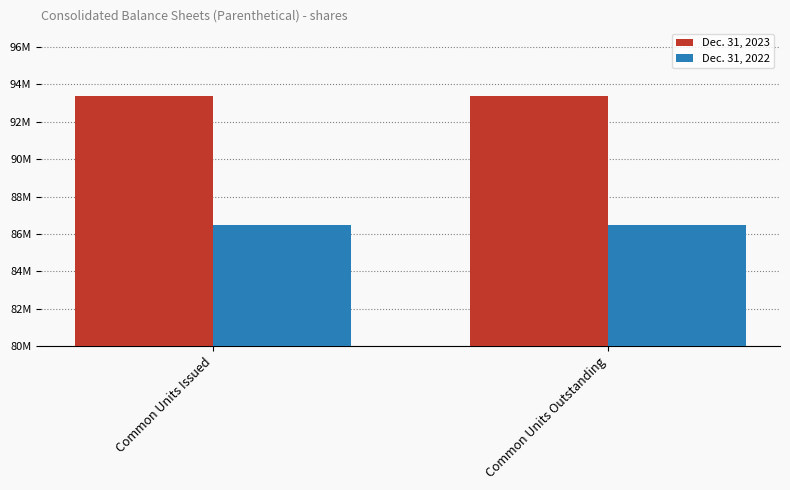

Which series has the largest total across all categories?

Dec. 31, 2023